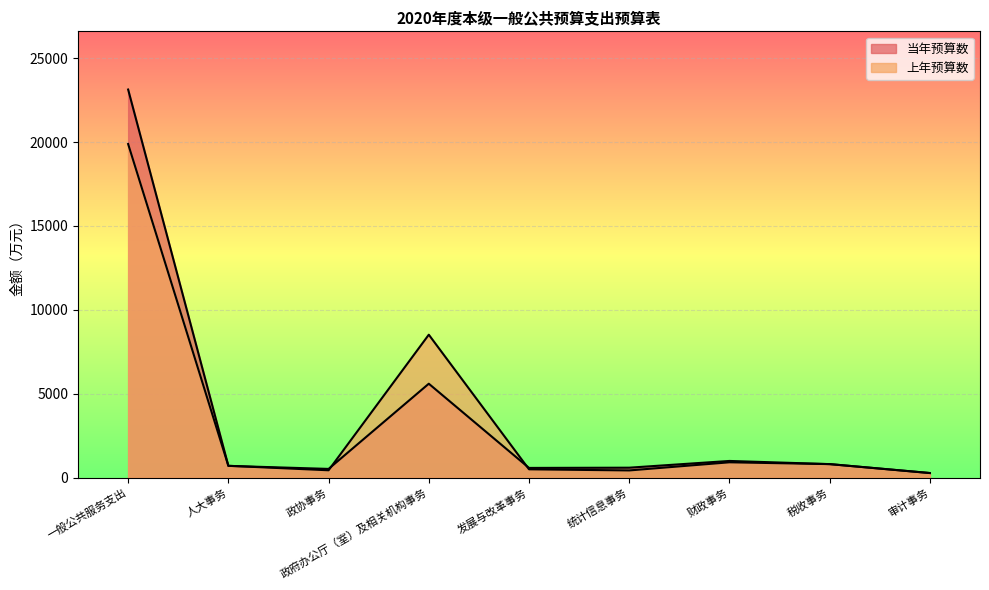

What is the approximate value of 当年预算数 at 政协事务?

514